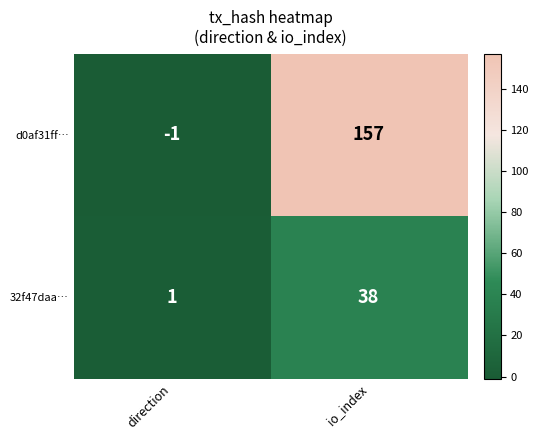

Rank the series by their average value, from highest to lowest.

d0af31ff…, 32f47daa…